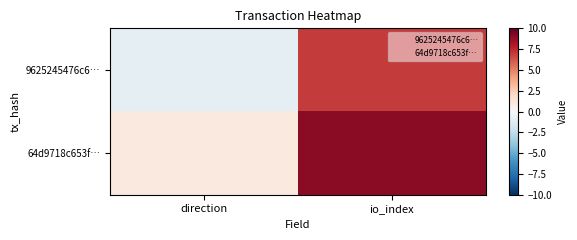

List the series in order of their overall mean, lowest first.

9625245476c6…, 64d9718c653f…